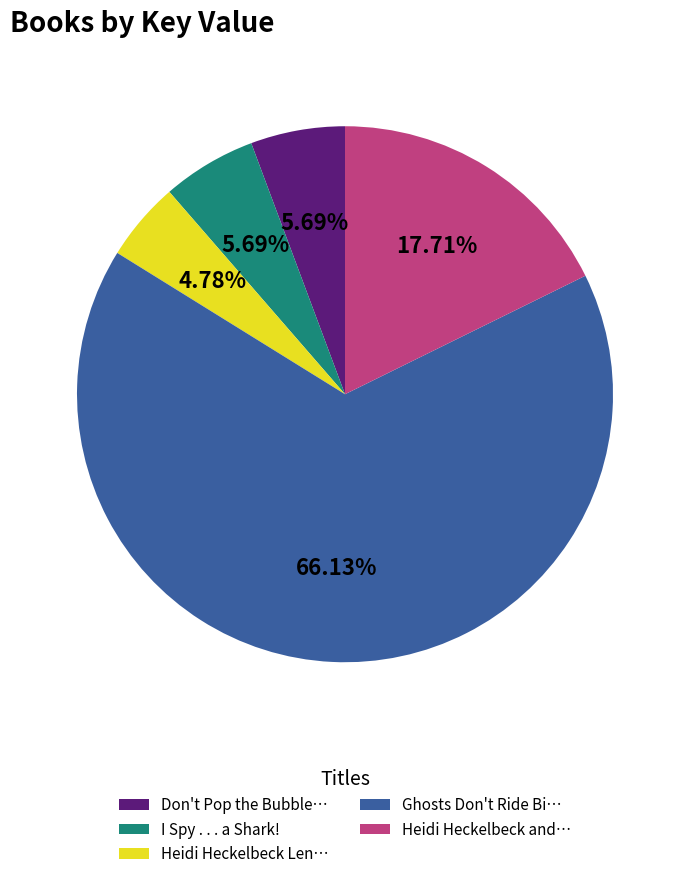

Is the sum of Ghosts Don't Ride Bi… and Heidi Heckelbeck Len… greater than half?

Yes